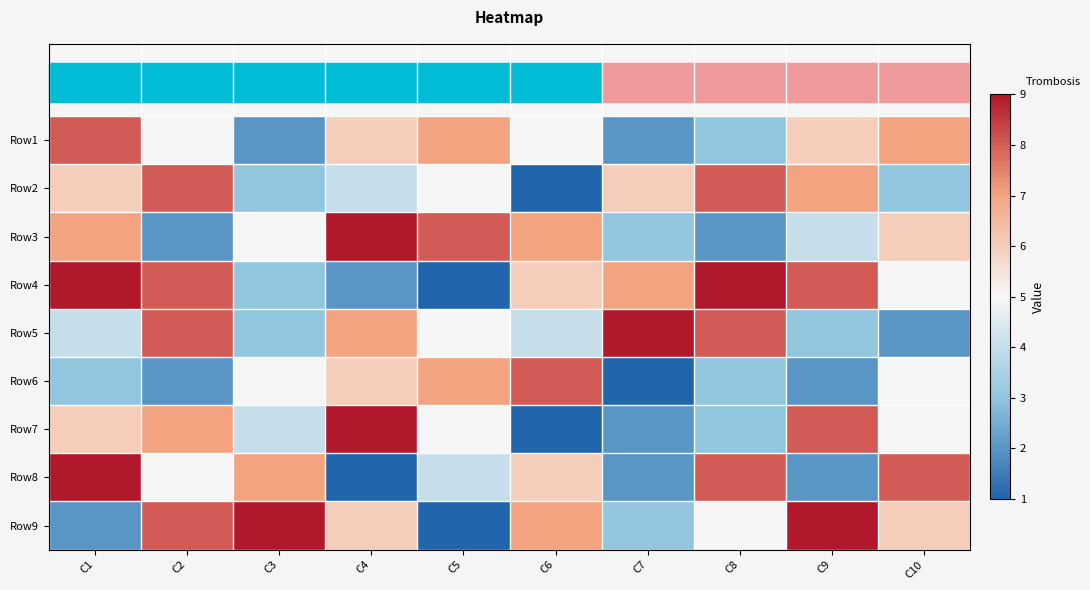

List the series in order of their peak value, highest first.

Row3, Row4, Row5, Row7, Row8, Row9, Row1, Row2, Row6